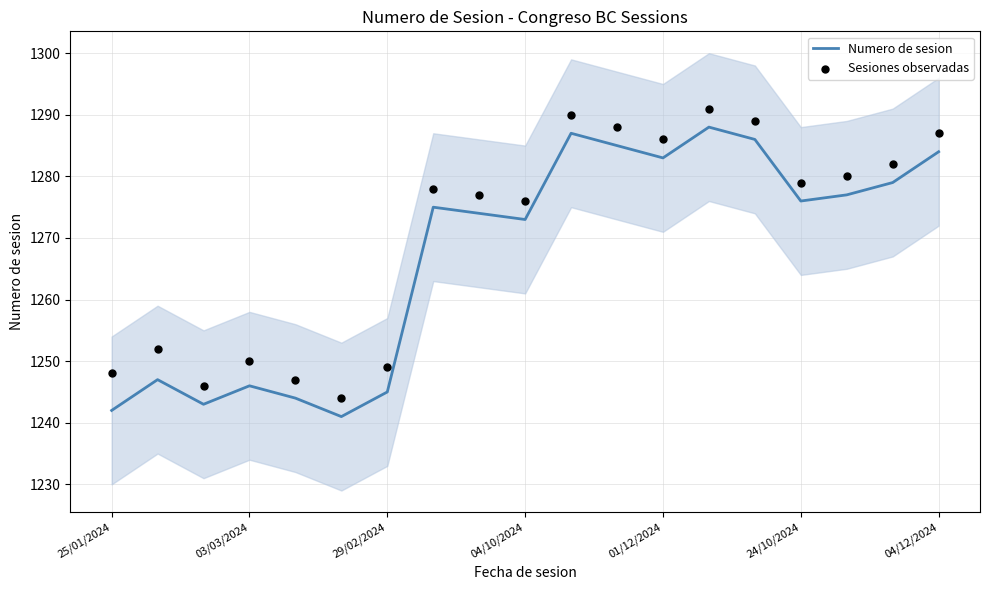

Which series contains the lowest Y value?

Numero de sesion